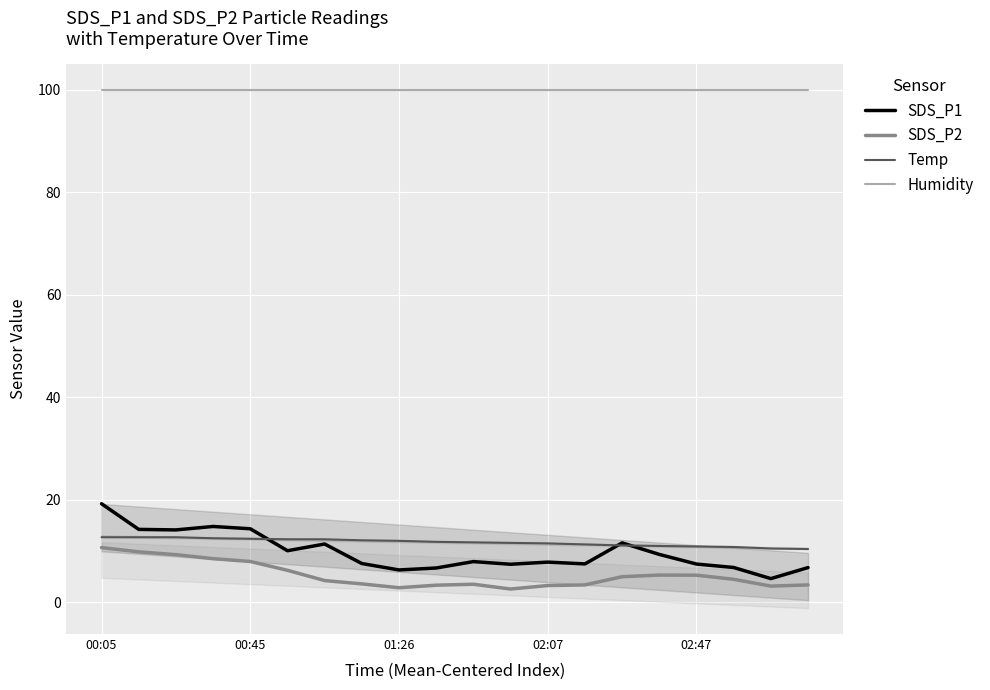

True or false: Humidity and SDS_P2 cross at least once.

False